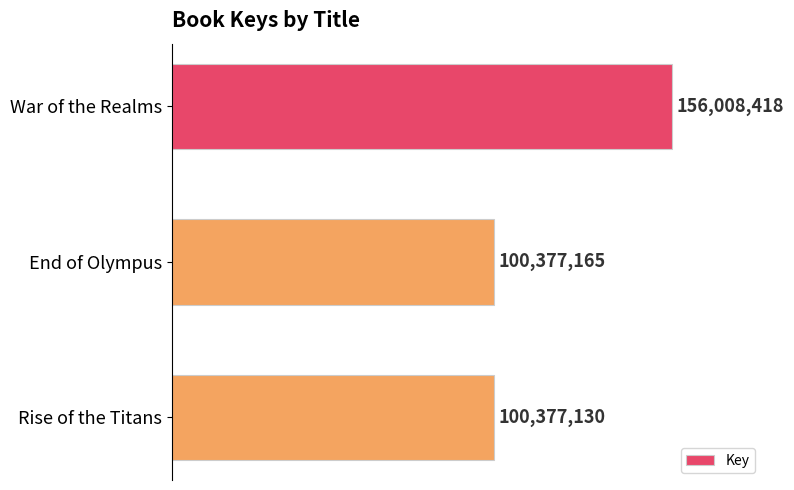

Does the chart contain stacked bars?

No